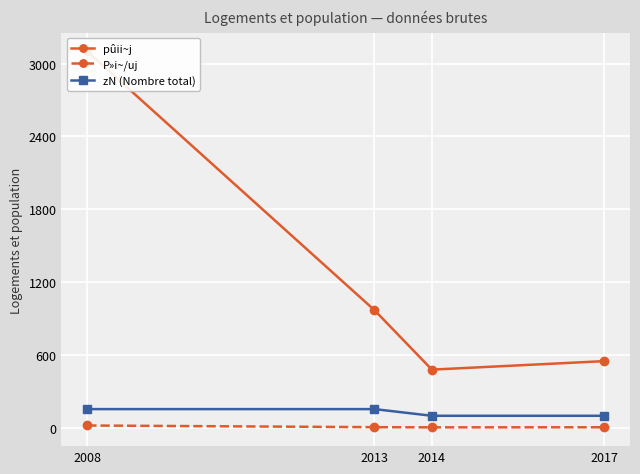

True or false: zN (Nombre total) and P»i~/uj intersect in this chart.

False